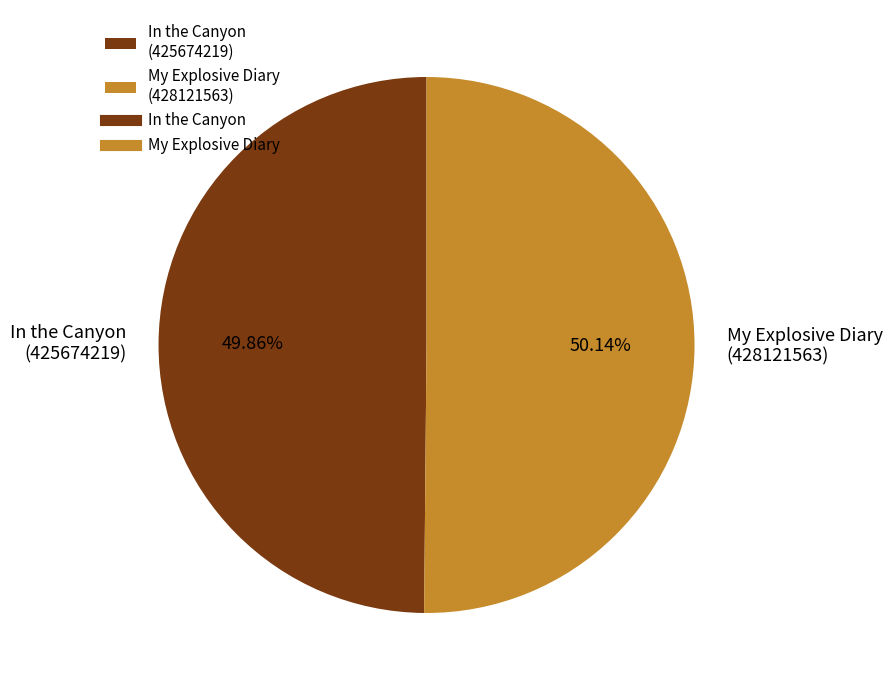

How many slices are in this pie chart?

2